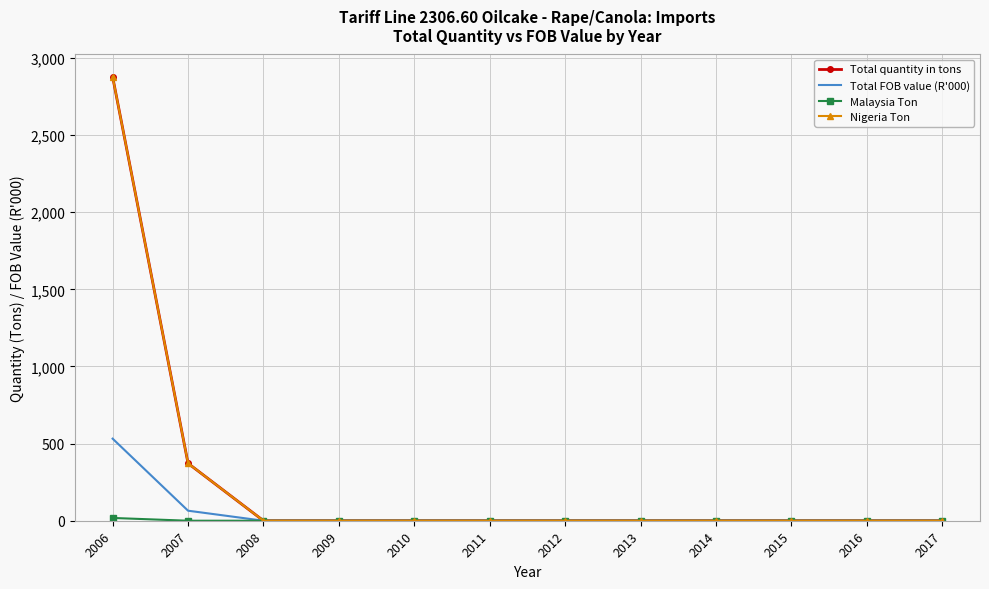

What are all the series names shown in the legend?

Total quantity in tons, Total FOB value (R'000), Malaysia Ton, Nigeria Ton